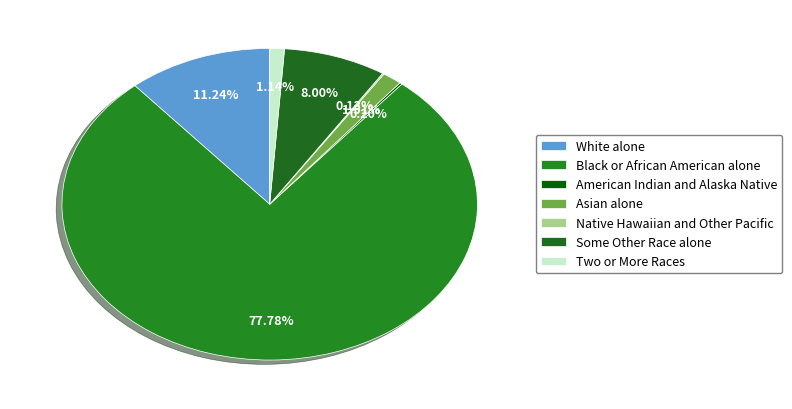

True or false: American Indian and Alaska Native accounts for 0% of the total.

True